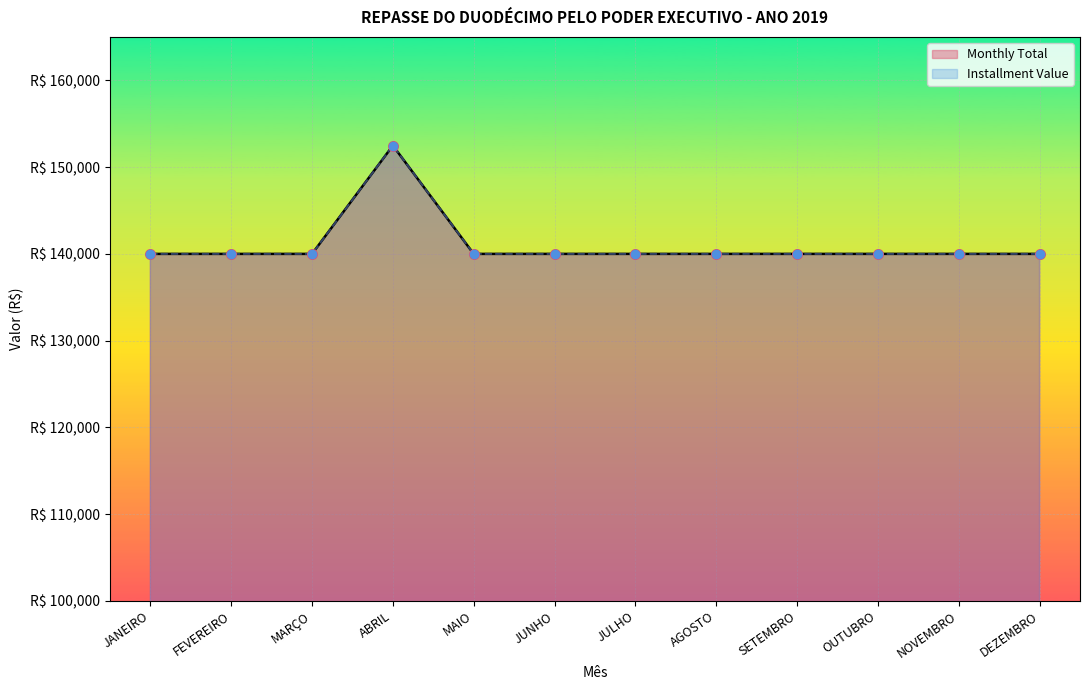

Is the value of Installment Value at FEVEREIRO greater than the value of Monthly Total at ABRIL?

No